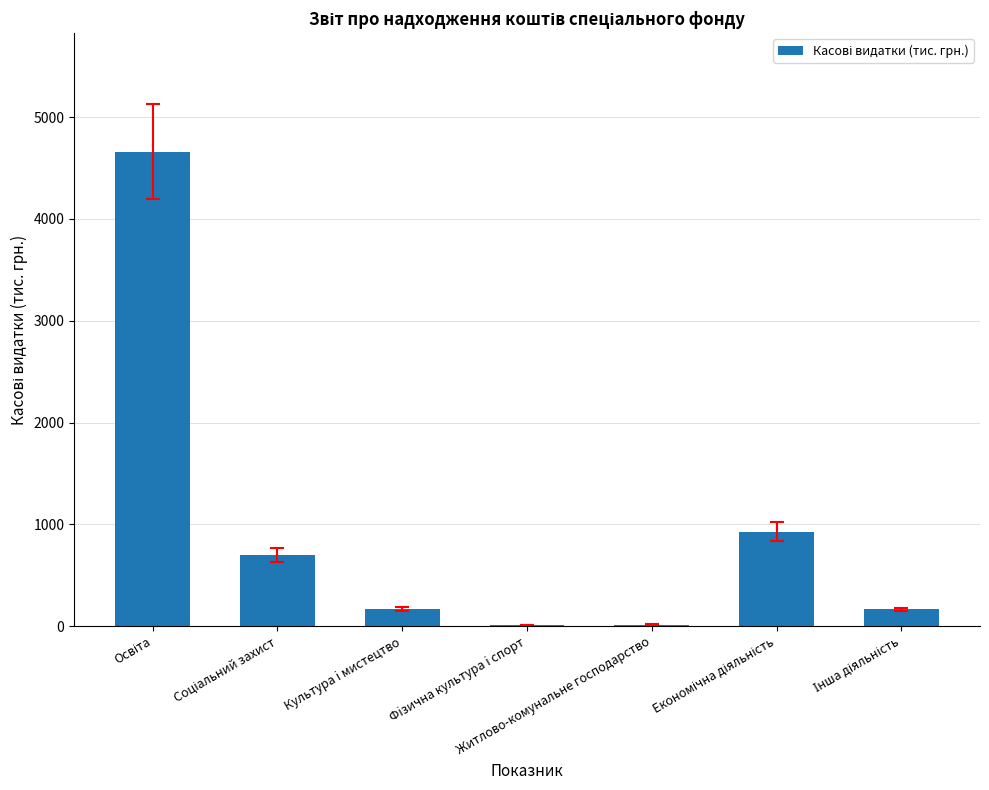

How many categories are shown in the chart?

7